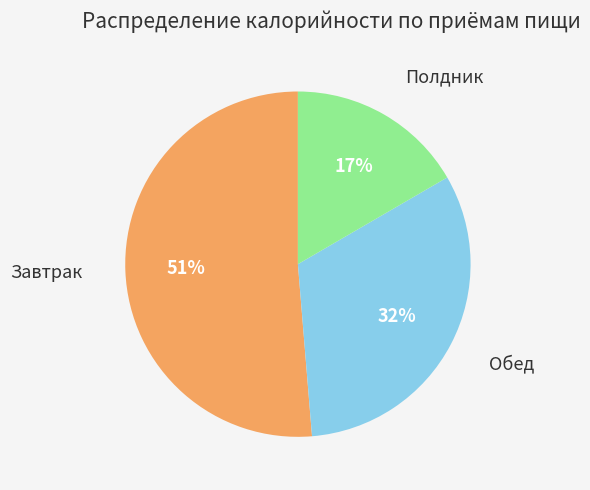

Is there a majority slice in this chart?

Yes